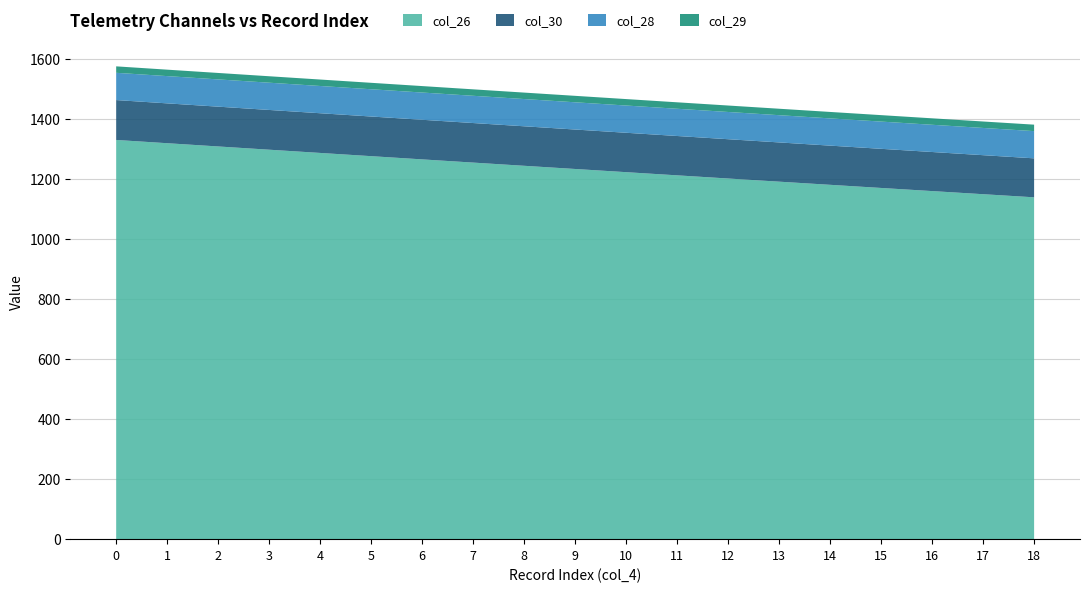

Reading left to right, transcribe all the data shown in this chart.

col_26: 1330.4	1319.5	1308.7	1297.9	1287.1	1276.4	1265.7	1255.0	1244.3	1233.6	1223.0	1212.5	1201.9	1191.4	1180.9	1170.4	1160.0	1149.6	1139.2
col_30: 132.9	132.8	132.6	132.5	132.3	132.1	132.0	131.8	131.6	131.5	131.3	131.1	131.0	130.8	130.6	130.4	130.2	130.1	129.9
col_28: 90.8	90.8	90.8	90.8	90.8	90.8	90.8	90.8	90.8	90.8	90.8	90.8	90.8	90.8	90.7	90.7	90.7	90.7	90.7
col_29: 21.5	21.5	21.5	21.5	21.5	21.5	21.5	21.5	21.5	21.5	21.5	21.5	21.5	21.5	21.5	21.5	21.5	21.5	21.5